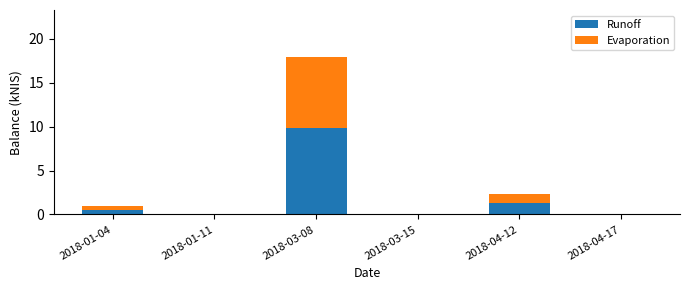

At which label does Runoff reach its peak?

2018-03-08